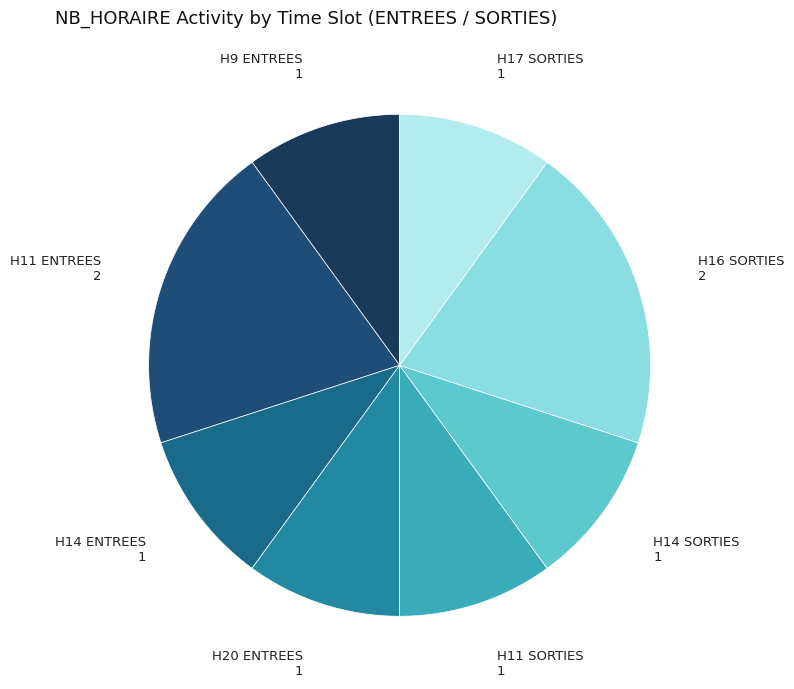

Approximately how many times larger is the value at H20 ENTREES compared to H11 SORTIES?

1.0